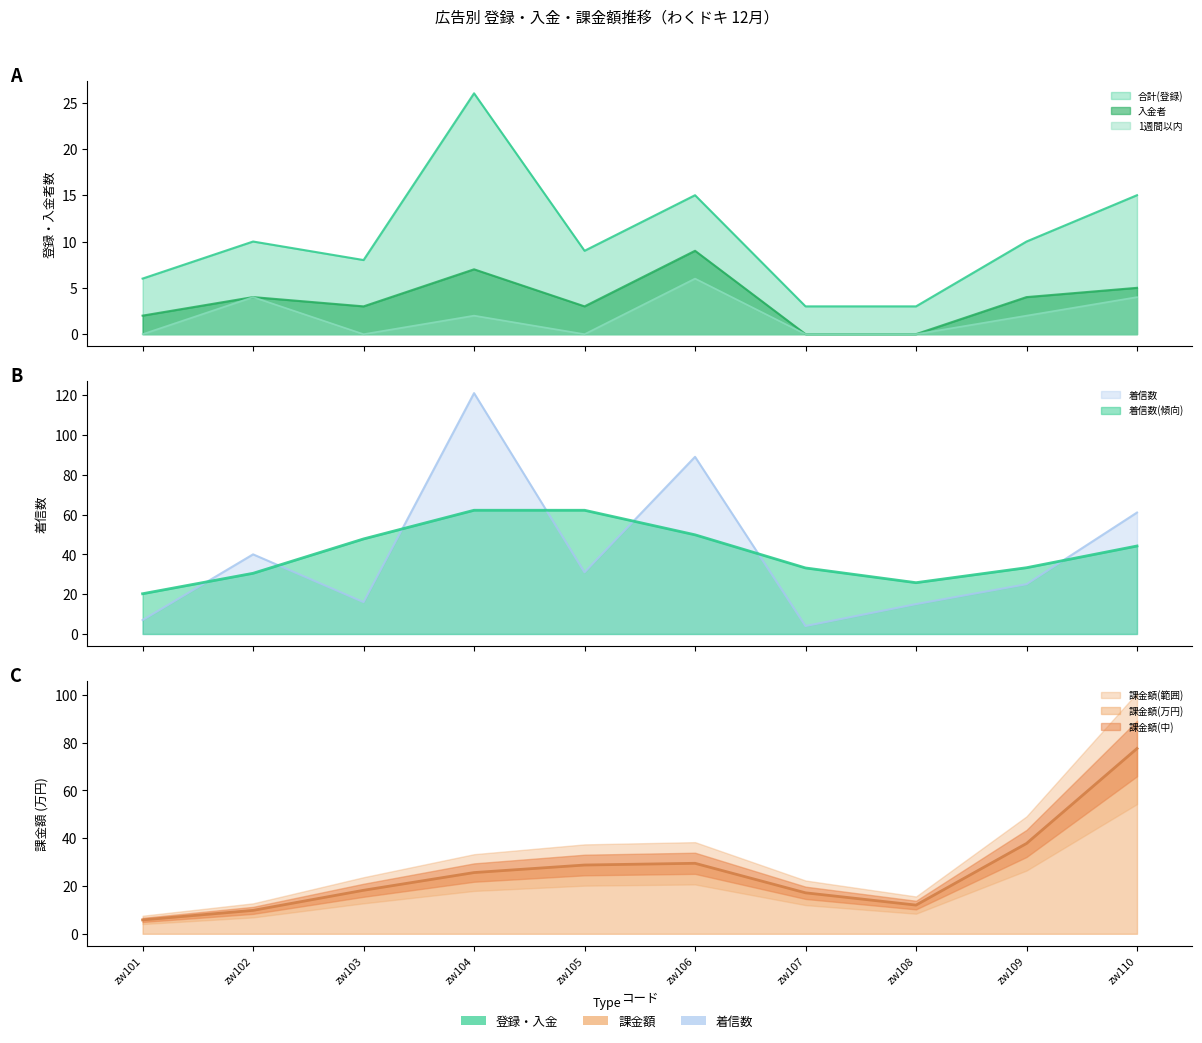

In 着信数, how many points are higher than both neighbors (excluding endpoints)?

3